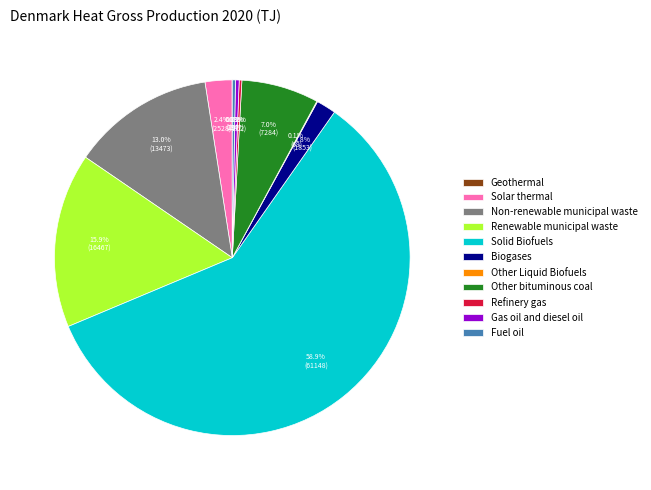

What percentage is the Non-renewable municipal waste slice, to the nearest percent?

13%